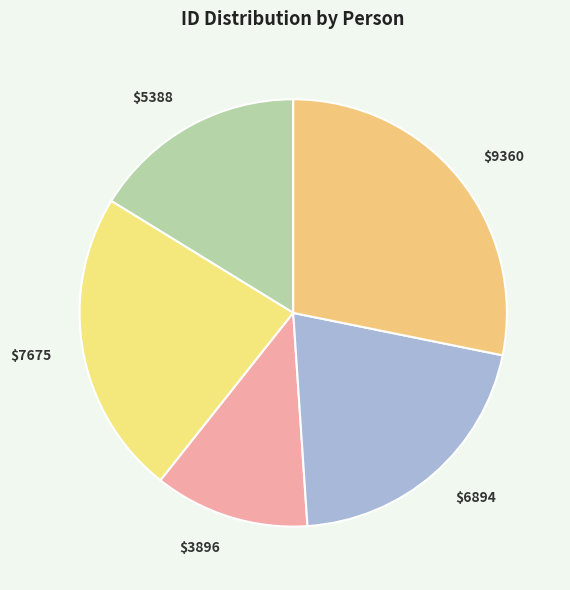

Which slice is the largest?

$9360